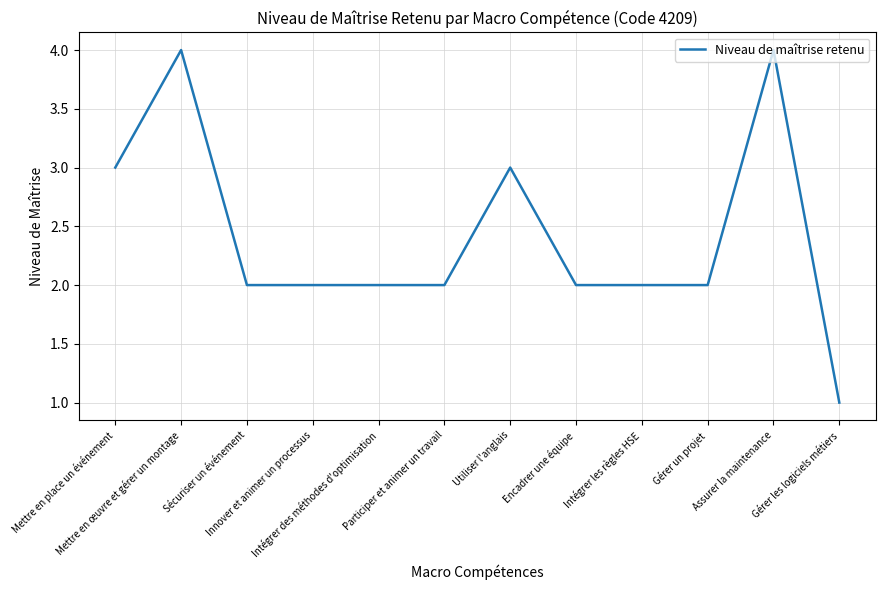

What is the difference between the maximum and minimum values?

3